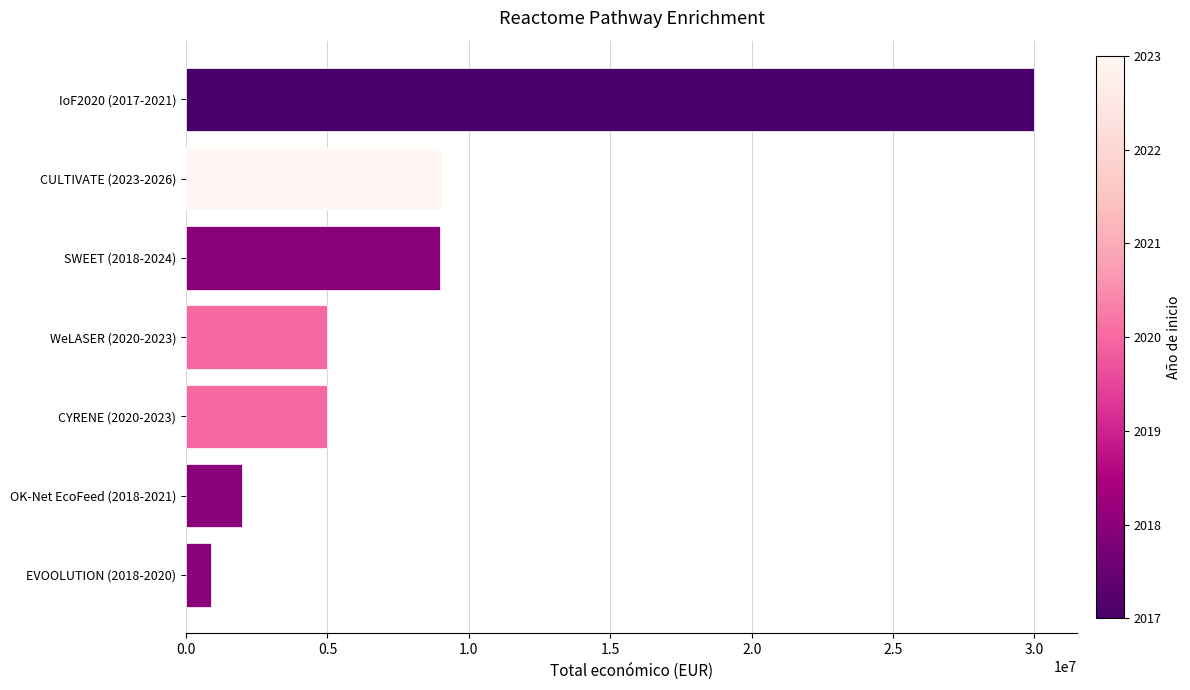

What is the difference between the second highest and minimum values?

8132482